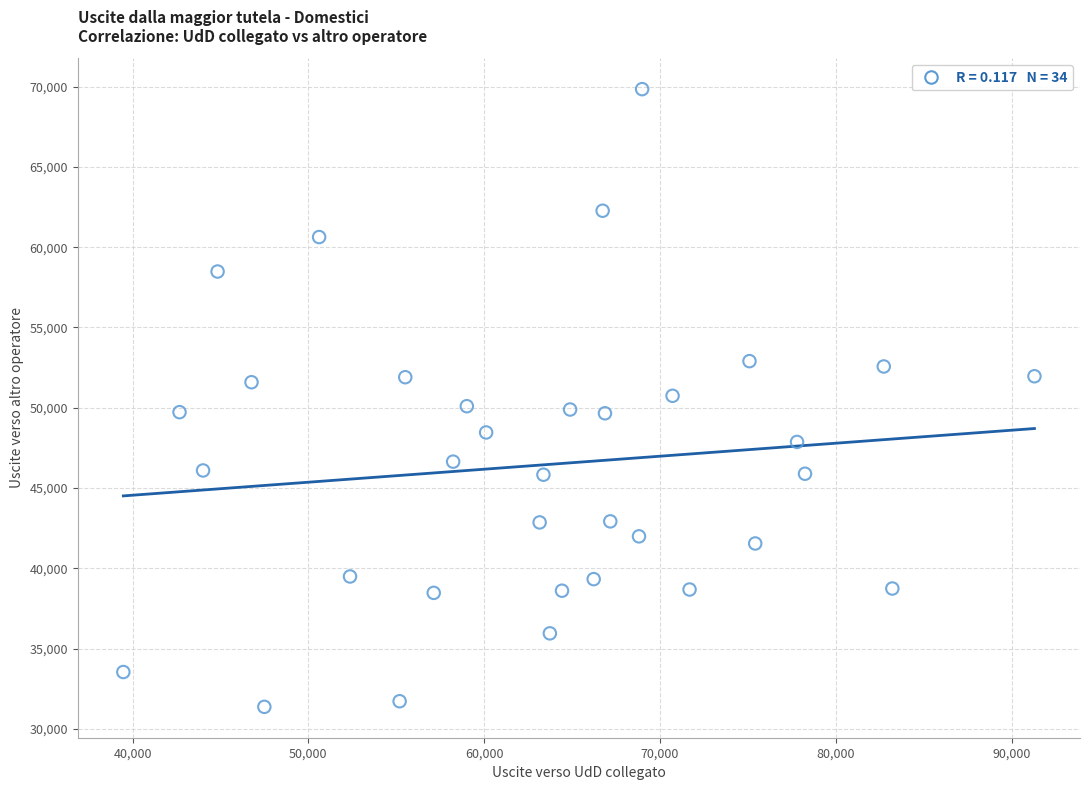

What is the range of X values (max minus min)?

51826